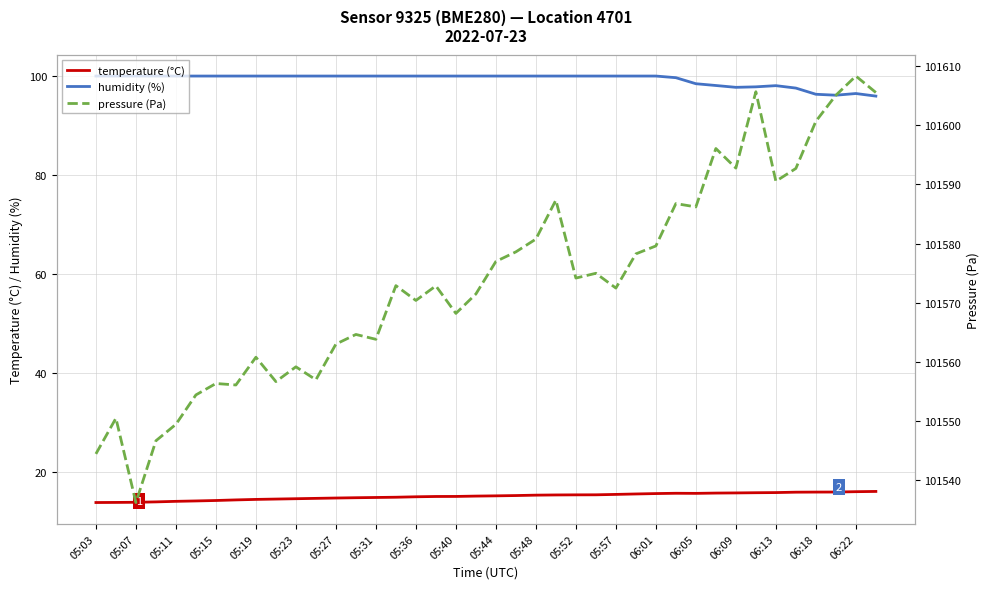

True or false: humidity (%) and temperature (°C) intersect in this chart.

False